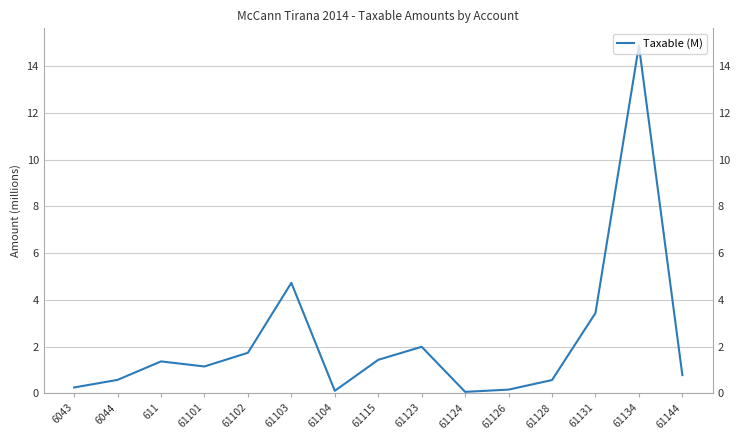

What is the change in value from 6043 to 61102?

+1.5